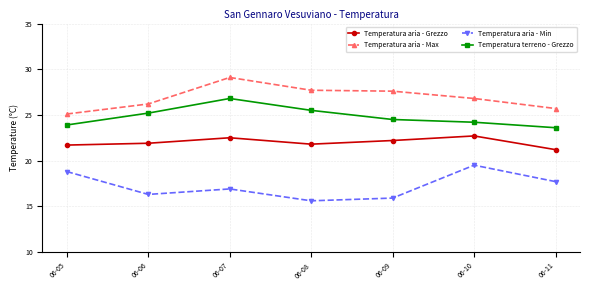

Rank the series by their maximum value, from highest to lowest.

Temperatura aria - Max, Temperatura terreno - Grezzo, Temperatura aria - Grezzo, Temperatura aria - Min